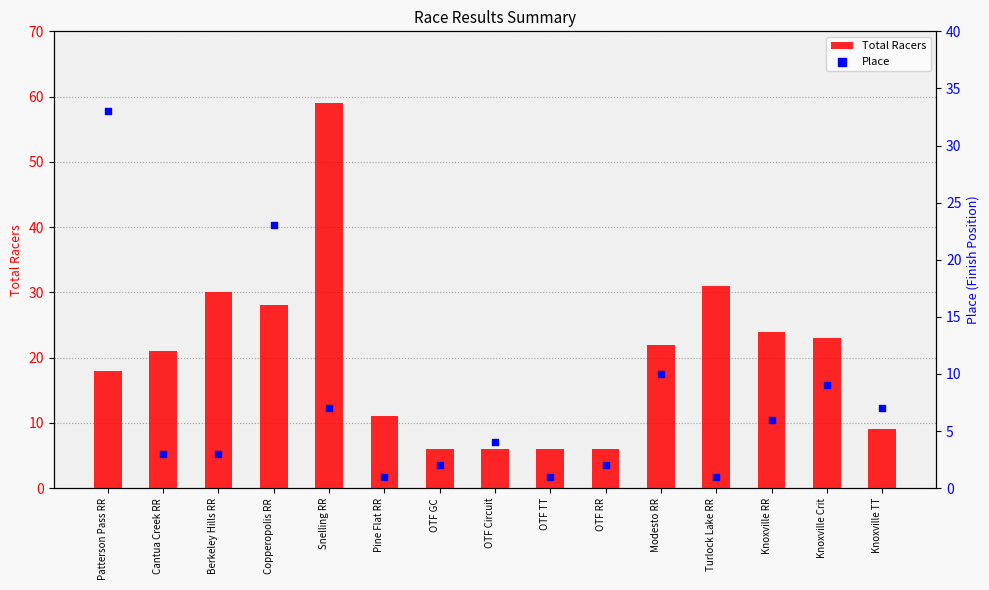

What is the total value across all series at Patterson Pass RR?

51